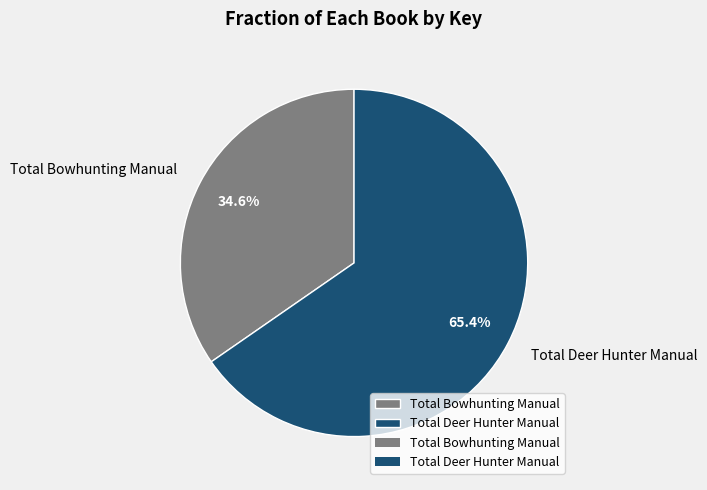

The Total Deer Hunter Manual slice represents 77% of the pie. True or false?

False